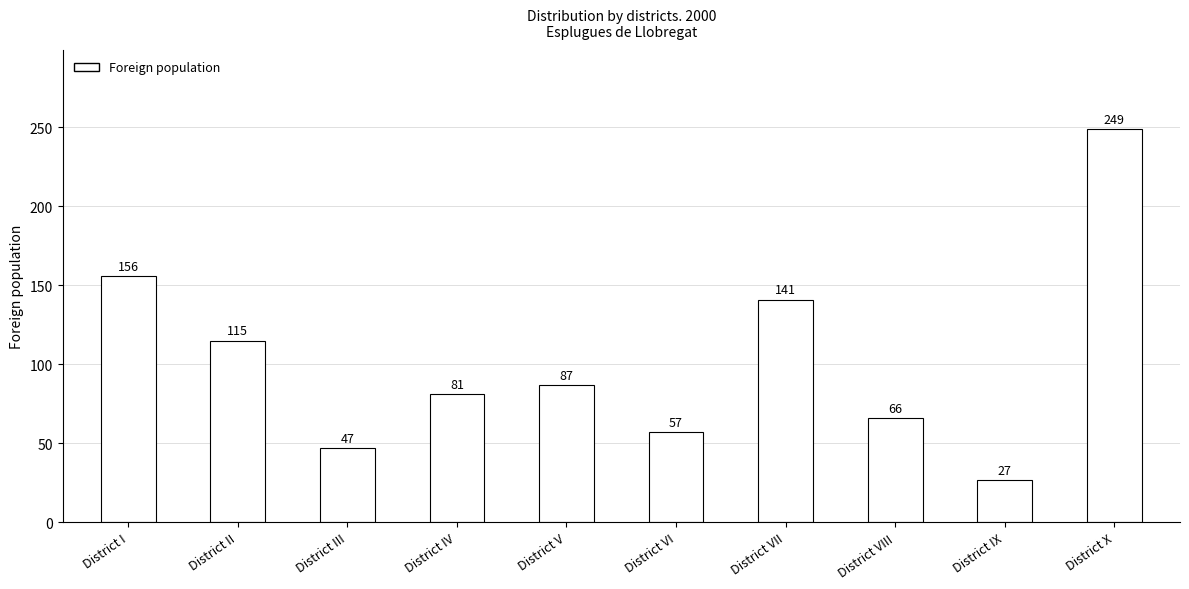

What is the change in value from District III to District IX?

-20